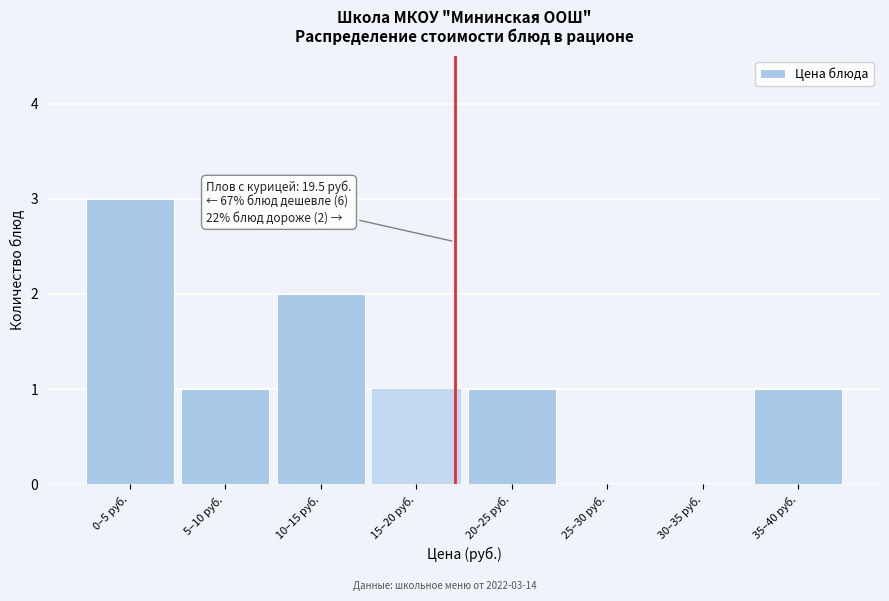

Reading left to right, list all the values displayed in this chart.

0–5 руб.=3	5–10 руб.=1	10–15 руб.=2	15–20 руб.=1	20–25 руб.=1	25–30 руб.=0	30–35 руб.=0	35–40 руб.=1